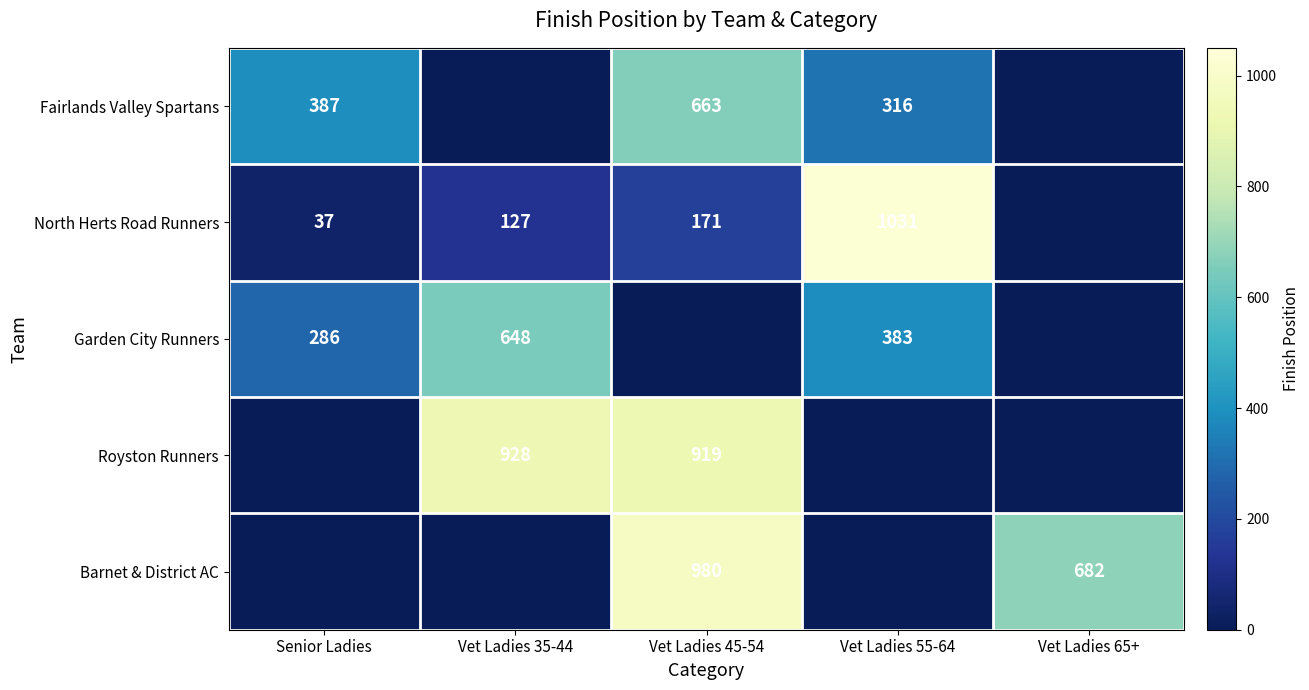

The value of Garden City Runners at Vet Ladies 55-64 is 605. True or false?

False